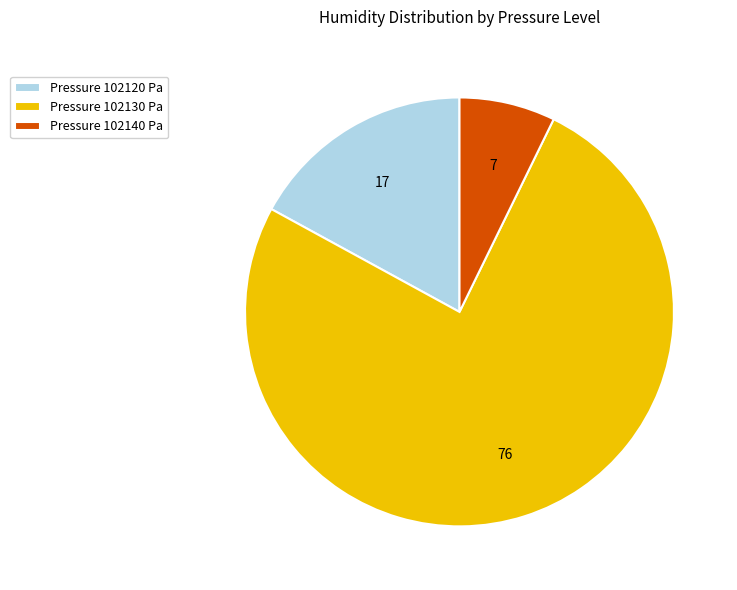

Do Pressure 102120 Pa and Pressure 102130 Pa together represent more than half of the pie?

Yes